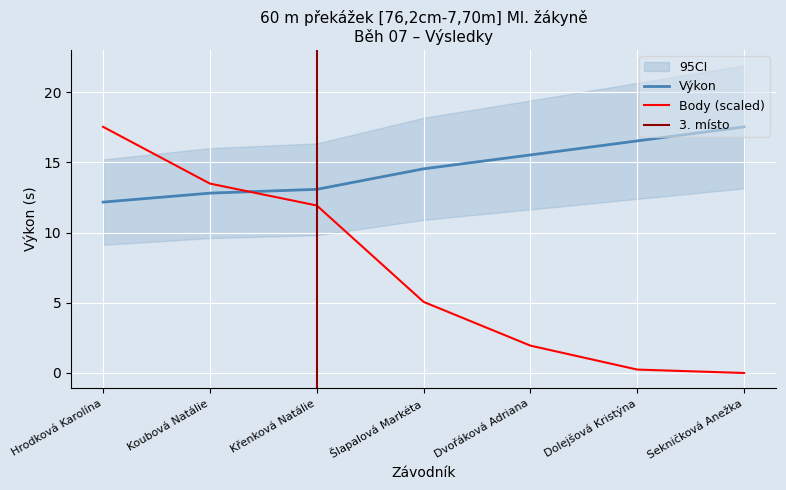

Which category has the lowest value across all series?

Sekničková Anežka